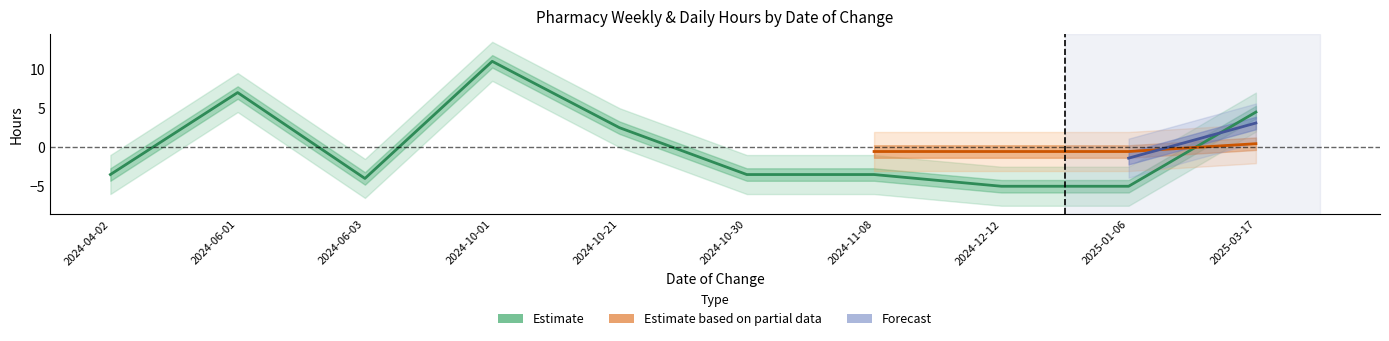

Rank the categories by value from lowest to highest.

2024-12-12, 2025-01-06, 2024-06-03, 2024-04-02, 2024-10-30, 2024-11-08, 2024-10-21, 2025-03-17, 2024-06-01, 2024-10-01